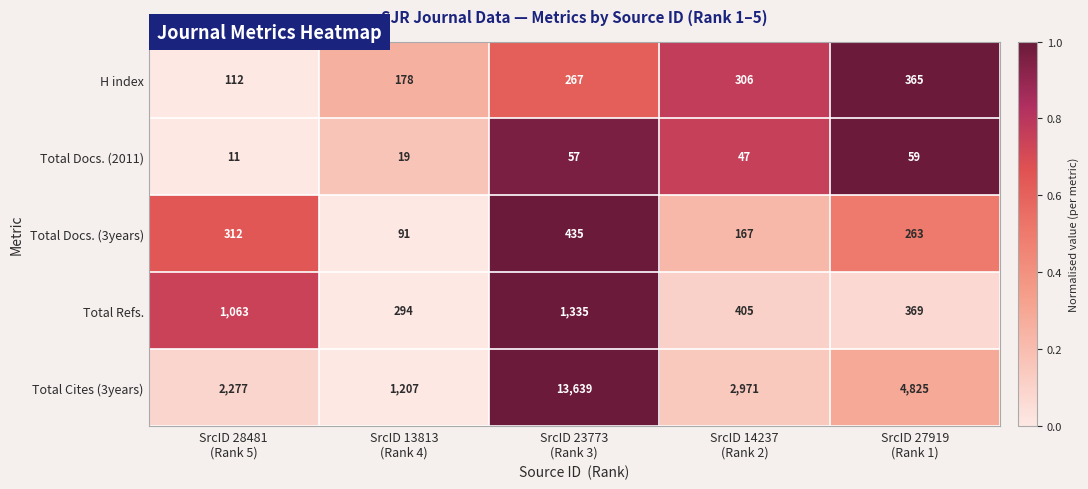

Which series has the widest spread of values?

Total Cites (3years)